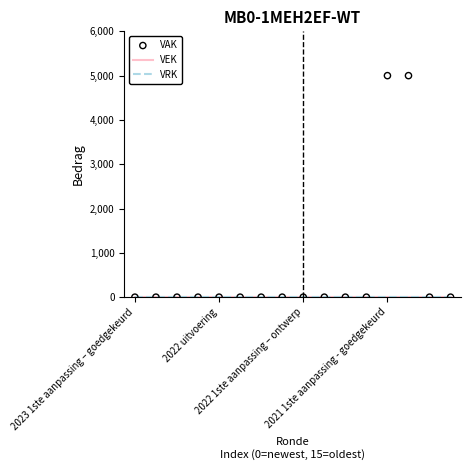

Is the value of VRK at 12 greater than the value of VAK at 14?

No